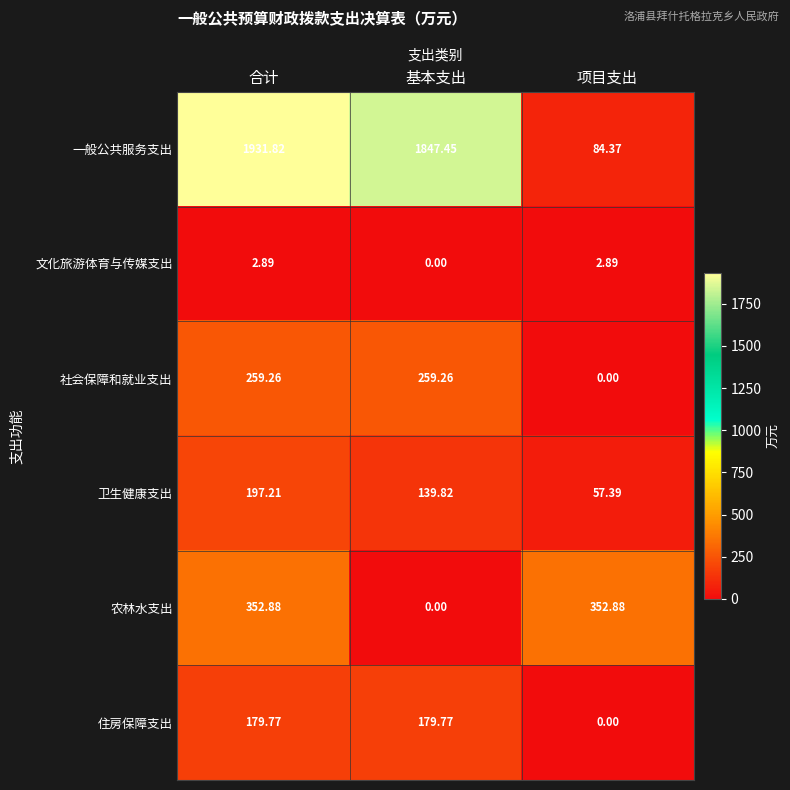

Where is 一般公共服务支出 nearest to the value 1008?

基本支出